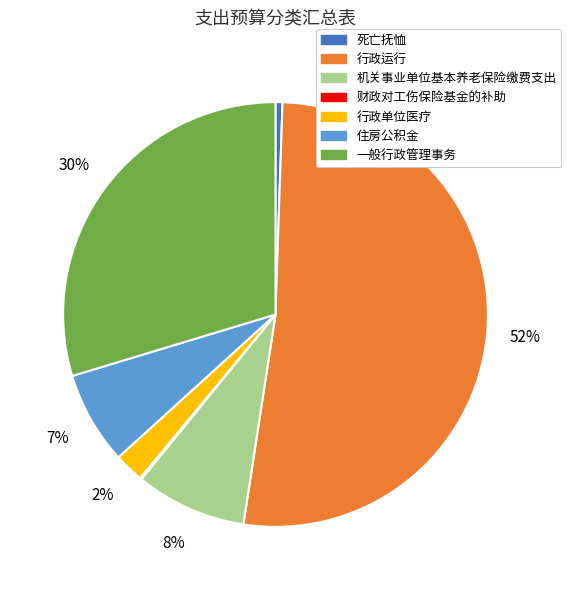

Which category has the biggest portion of the pie?

行政运行